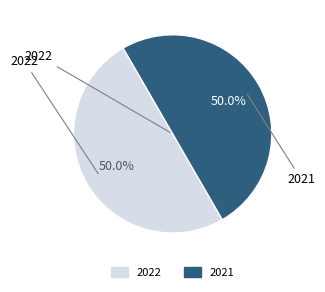

Approximately how many times larger is the value at 2022 compared to 2021?

1.0